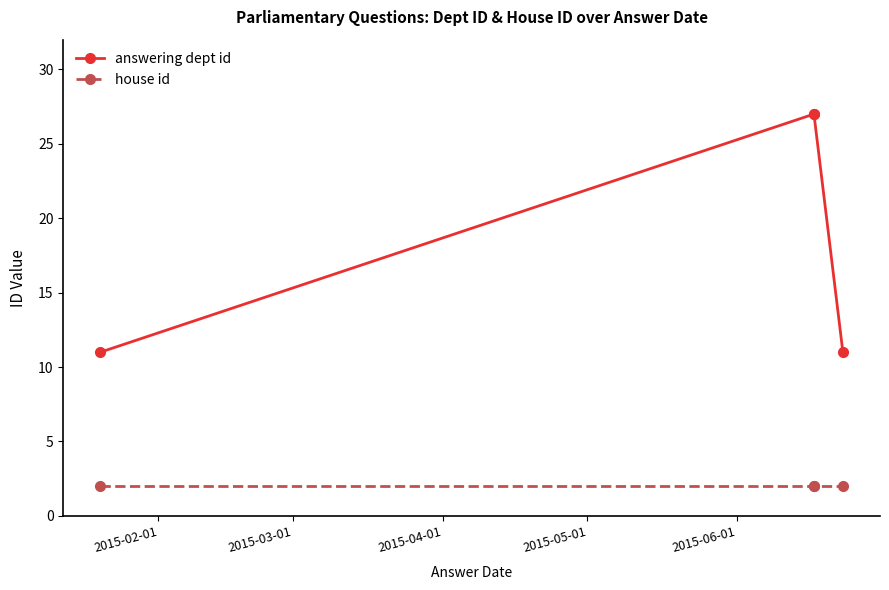

Reading right to left, what are all the values shown in this chart?

answering dept id: 11	27	27	11
house id: 2	2	2	2